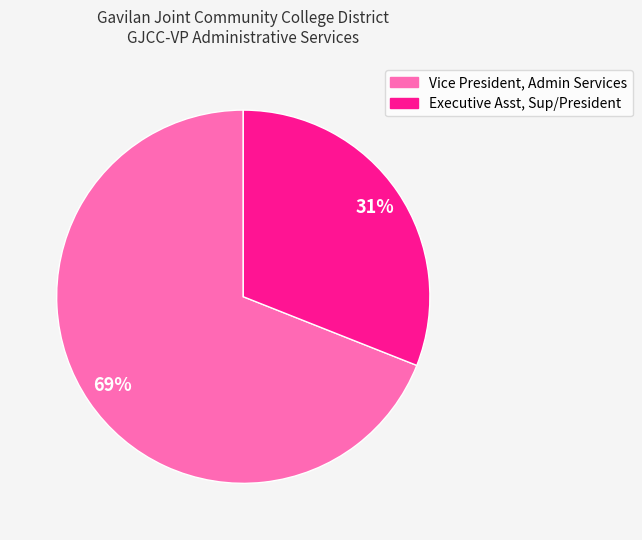

The Executive Asst, Sup/President slice represents 31% of the pie. True or false?

True